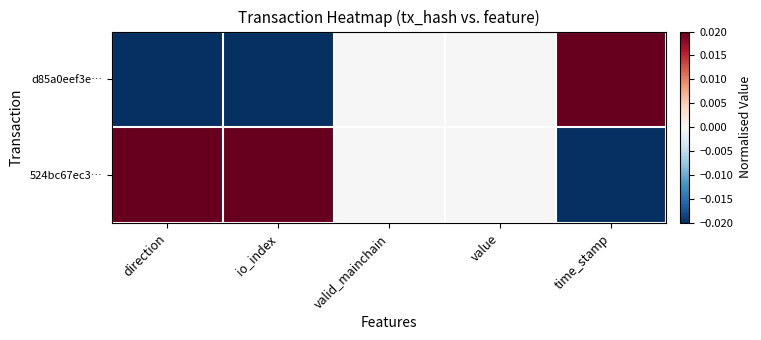

Reading left to right, extract all data points from this chart.

d85a0eef3e…: direction=-0.0	io_index=-0.0	valid_mainchain=0.0	value=0.0	time_stamp=0.0
524bc67ec3…: direction=0.0	io_index=0.0	valid_mainchain=0.0	value=0.0	time_stamp=-0.0